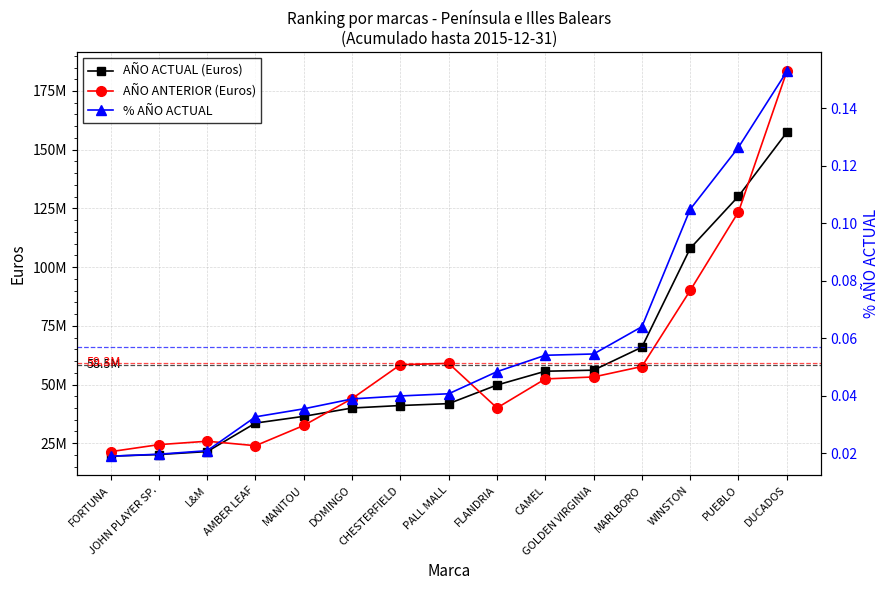

At how many categories does at least one series exceed 88878244?

3